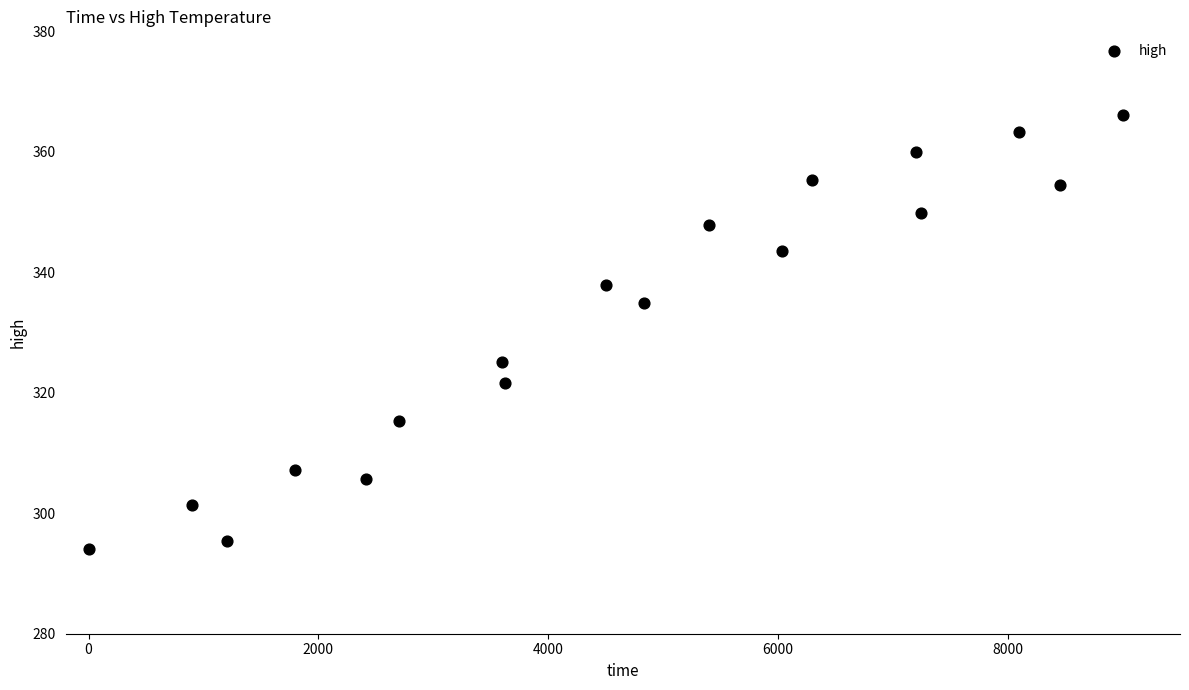

What is the range of Y values (max minus min)?

72.1